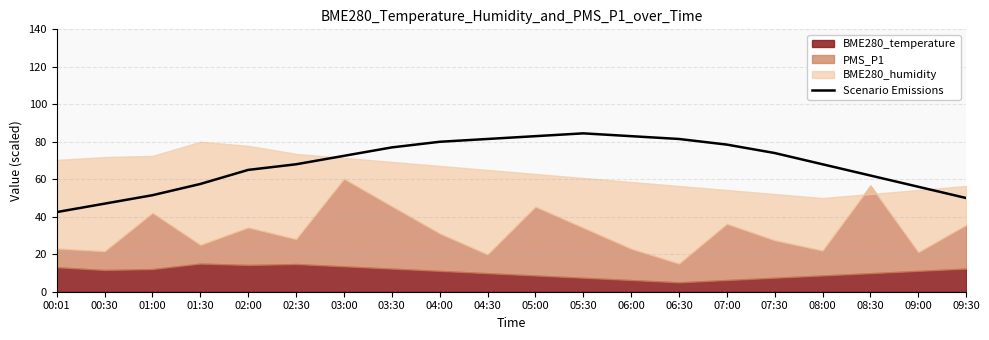

The value of Scenario Emissions at 05:30 is 114.6. True or false?

False